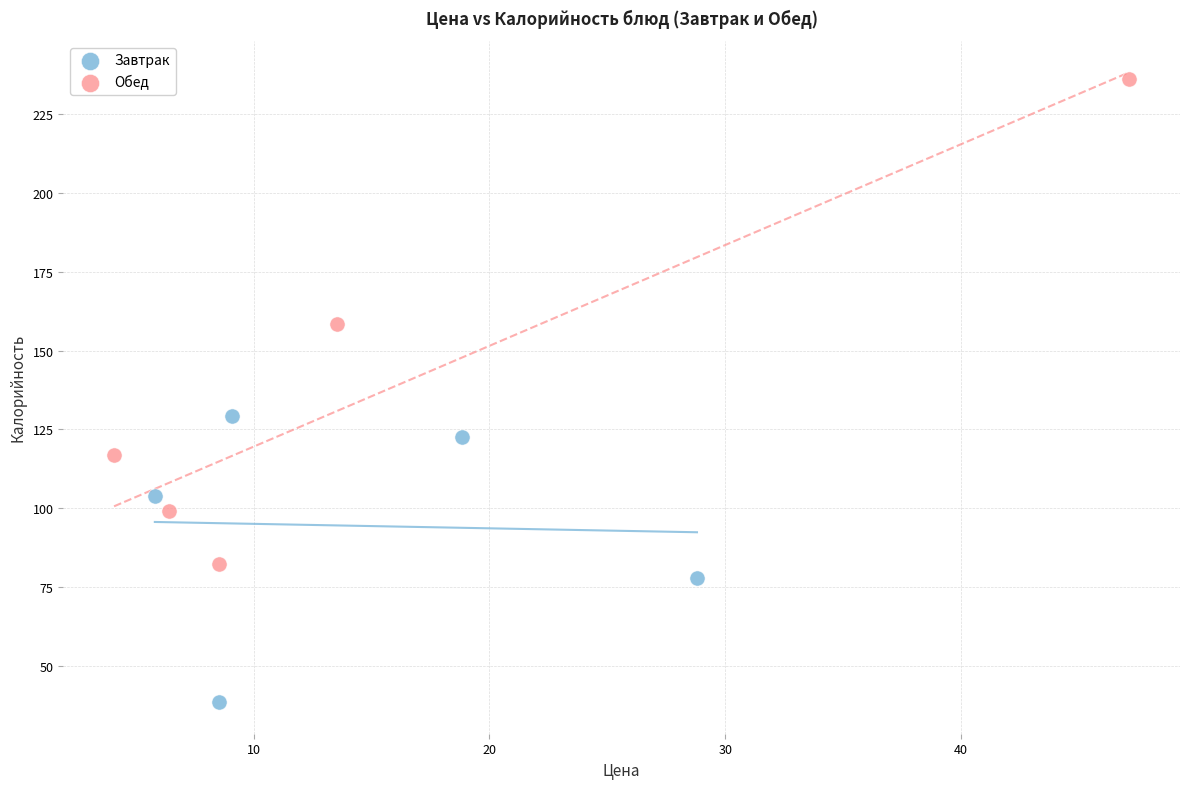

Which series contains the lowest Y value?

Завтрак